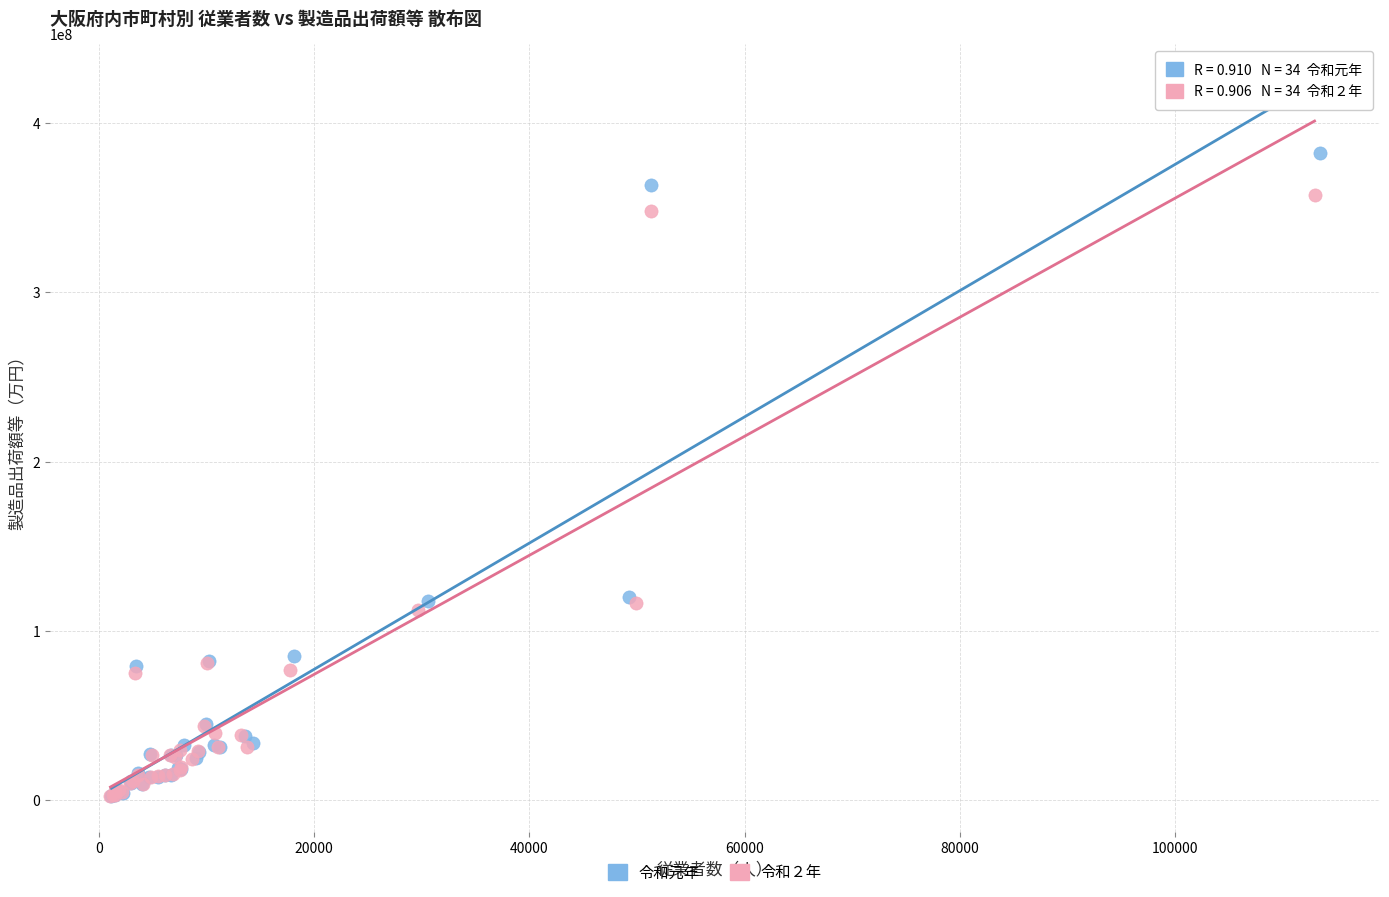

Which series contains the highest Y value?

令和元年